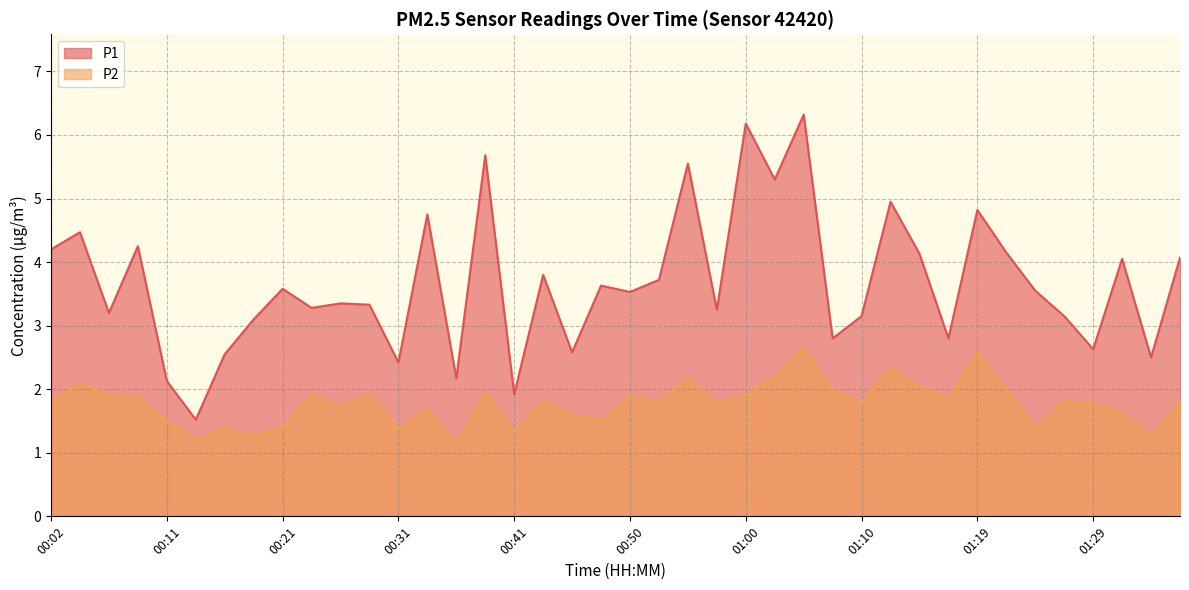

What is the sum of the P1 values at 00:11 and 01:27?

5.3